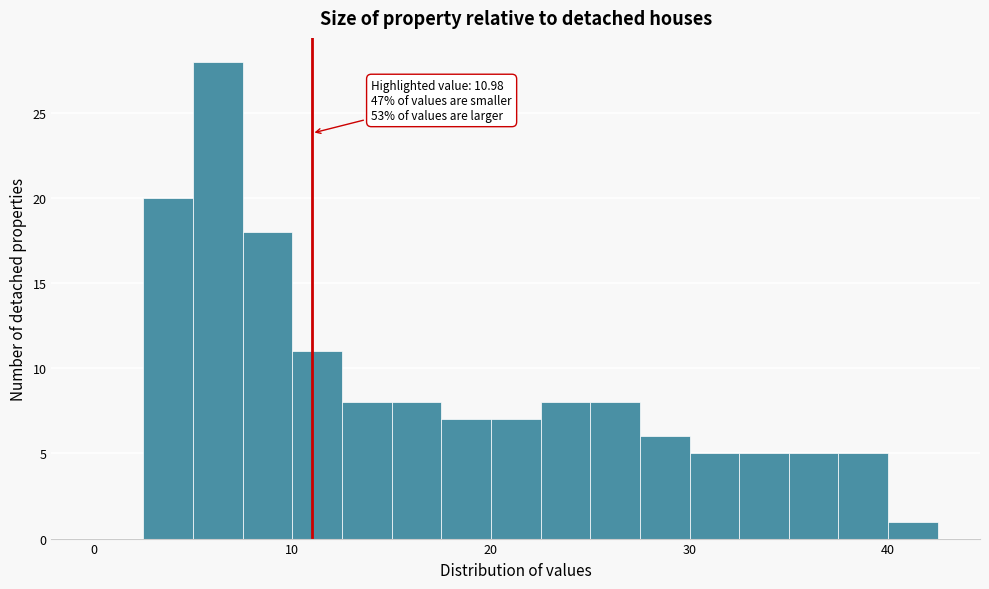

Around what value on the x-axis is the tallest bar? Give the approximate position of its centre, as read against the axis.

6